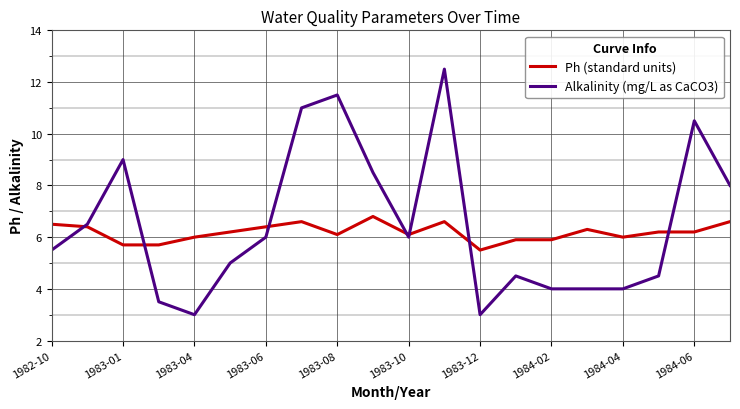

What is the lowest value of the Ph (standard units) series?

5.5